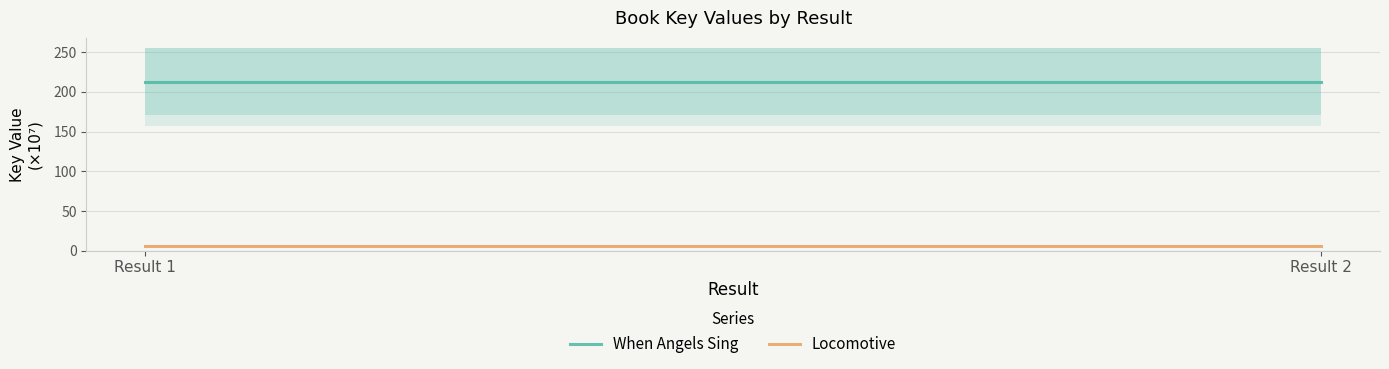

Does the chart have visible grid lines?

Yes